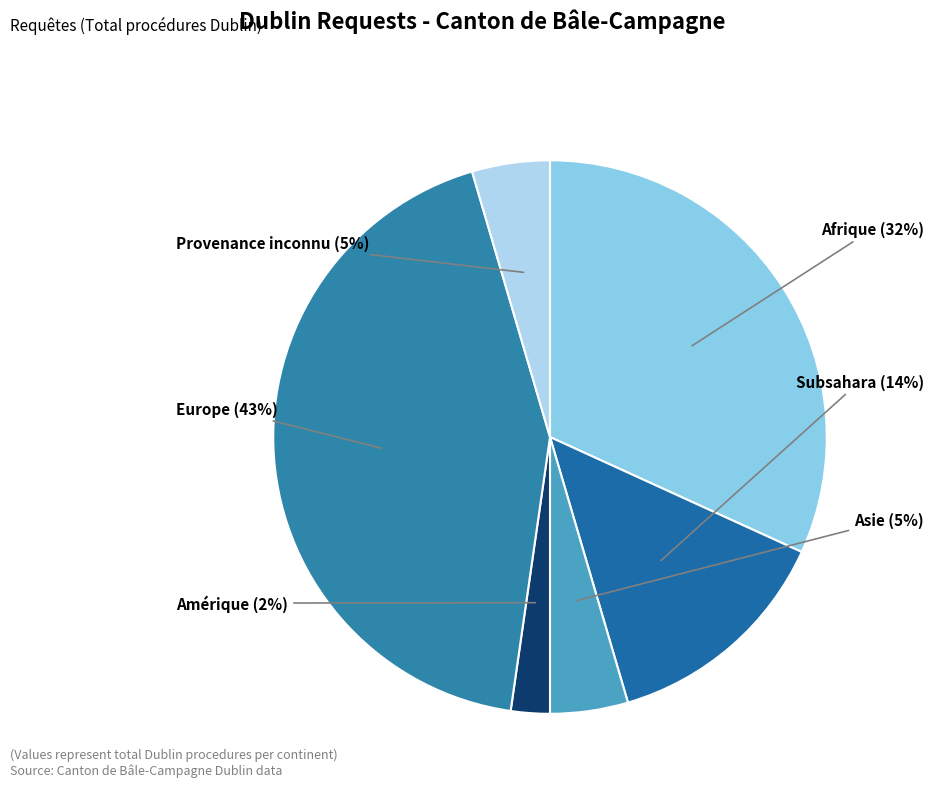

Between Subsahara and Asie, which is larger?

Subsahara